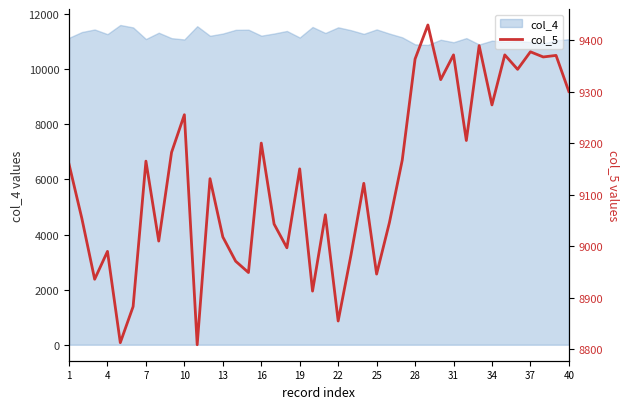

What is the highest value of the col_4 series?

11604